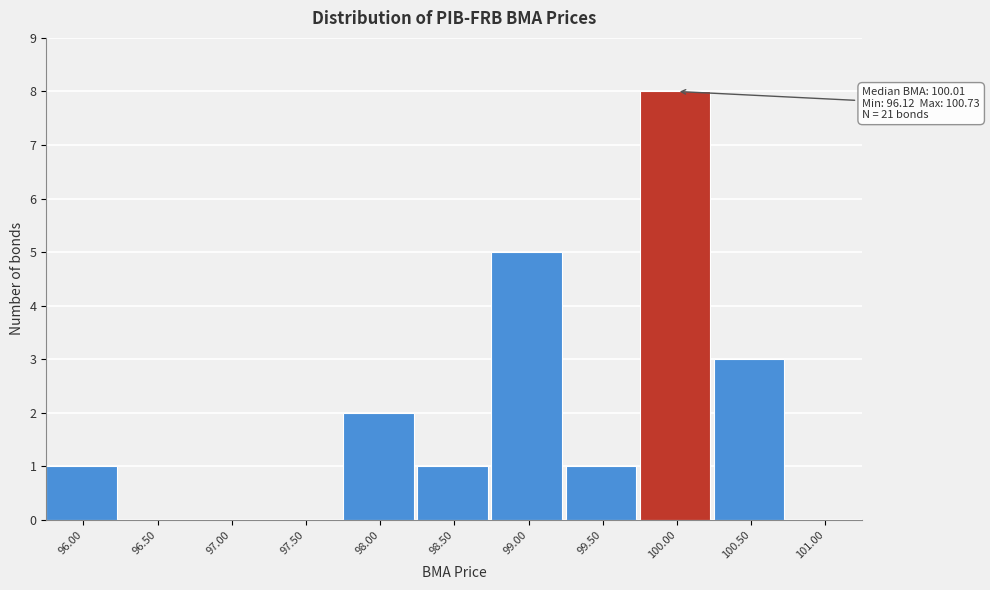

Reading left to right, what are all the values shown in this chart?

96.00=1	96.50=0	97.00=0	97.50=0	98.00=2	98.50=1	99.00=5	99.50=1	100.00=8	100.50=3	101.00=0